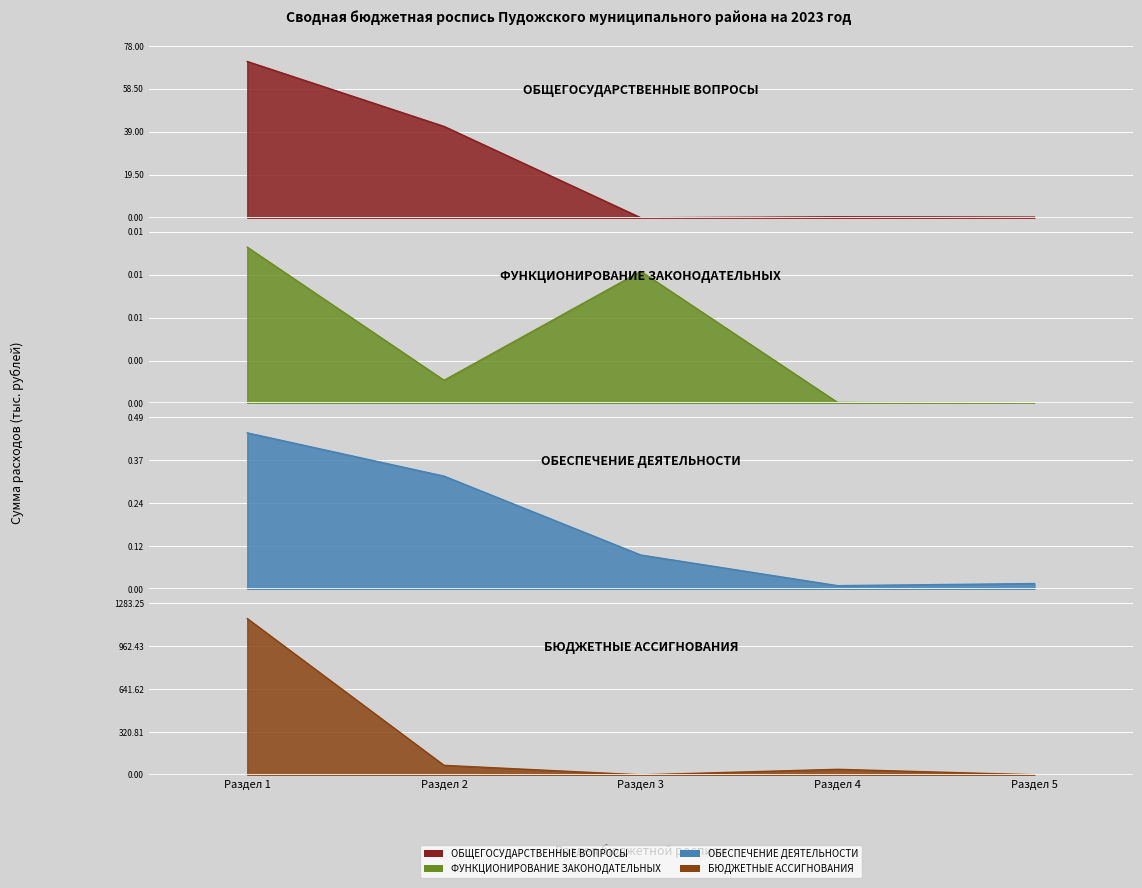

At which category is the sum across all series the highest?

Раздел 1